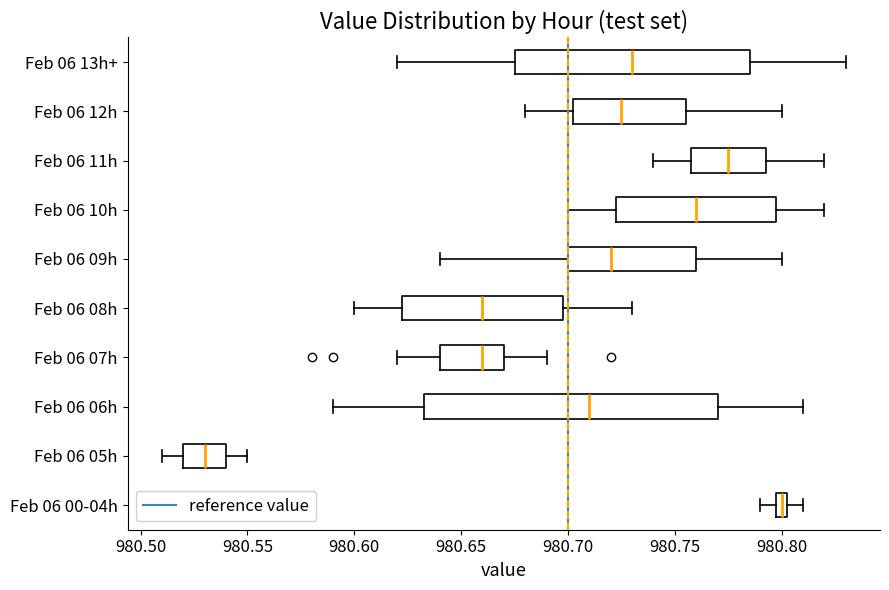

Where is the left edge of the box for Feb 06 07h on the x-axis? The values are not printed on the chart, so give them approximately, as read against the axis.

980.640